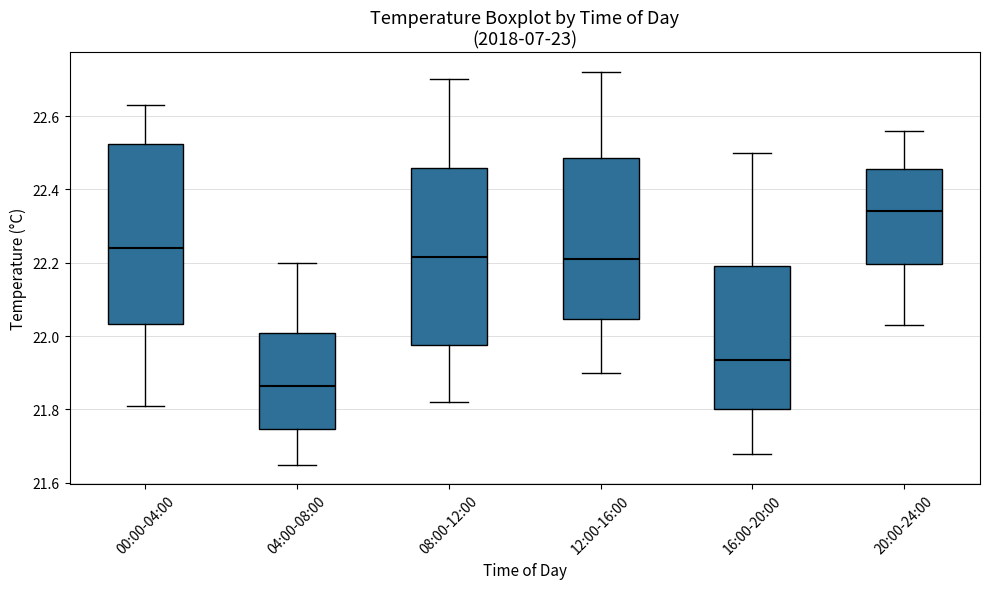

Reading left to right, read every box against the y-axis: the position of its median line, the range the box covers, and the ends of its whiskers. The values are not printed on the chart, so give them approximately, as read against the axis.

00:00-04:00: median 22.24, box 22.04 to 22.52, whiskers 21.82 to 22.64
04:00-08:00: median 21.86, box 21.74 to 22.00, whiskers 21.66 to 22.20
08:00-12:00: median 22.22, box 21.98 to 22.46, whiskers 21.82 to 22.70
12:00-16:00: median 22.22, box 22.04 to 22.48, whiskers 21.90 to 22.72
16:00-20:00: median 21.94, box 21.80 to 22.20, whiskers 21.68 to 22.50
20:00-24:00: median 22.34, box 22.20 to 22.46, whiskers 22.04 to 22.56